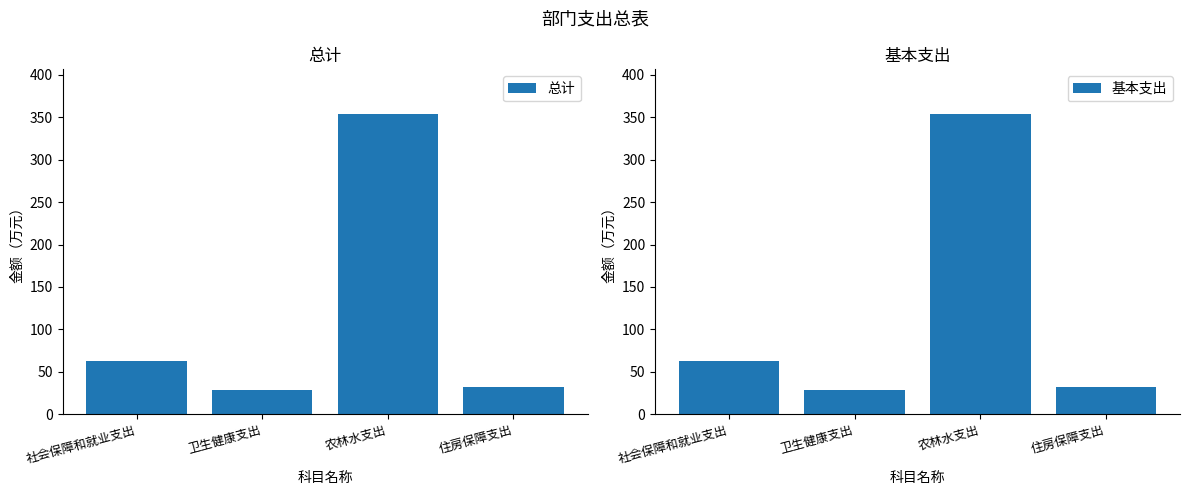

Are the bars horizontal?

No